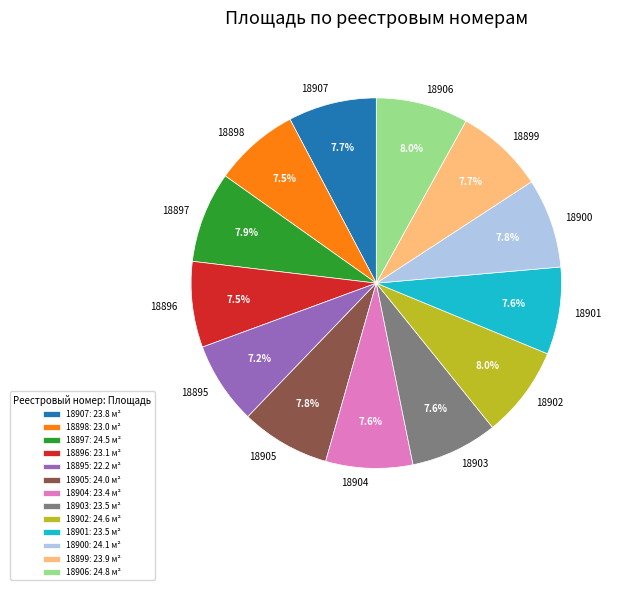

What is the ratio of the value at 18900 to the value at 18901?

1.0